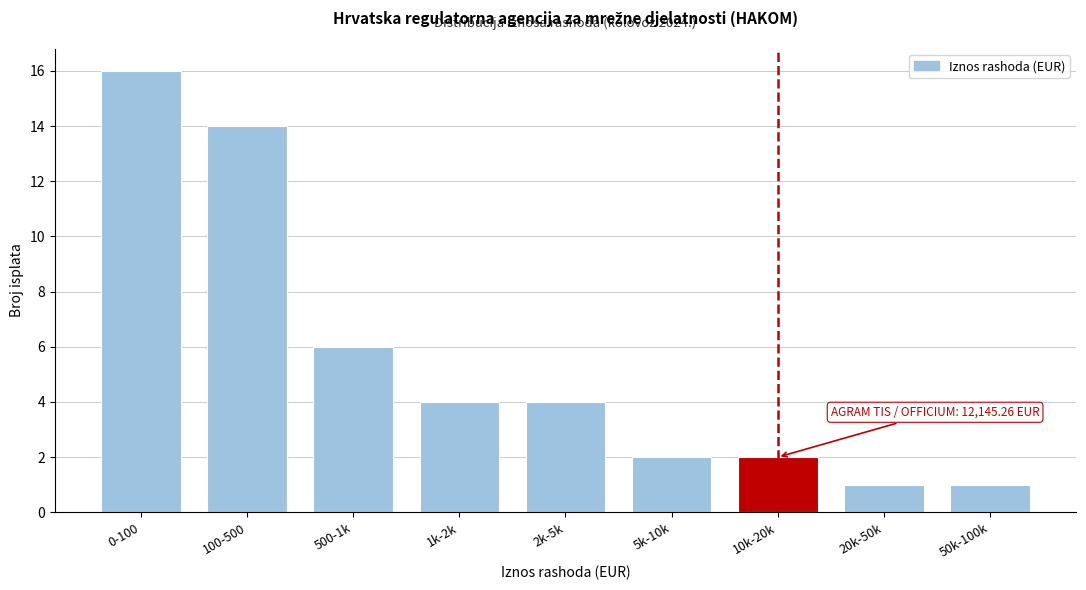

Reading left to right, transcribe all the data shown in this chart.

16	14	6	4	4	2	2	1	1